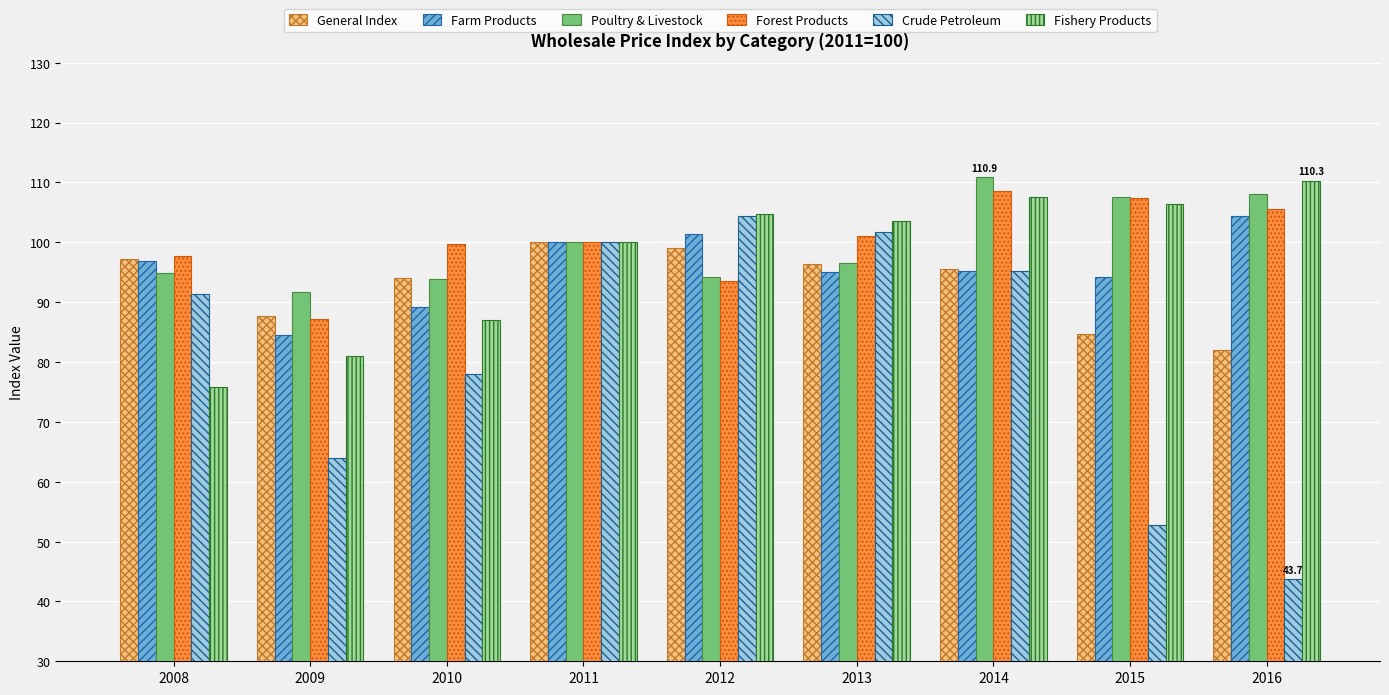

At which label does Farm Products first exceed 95?

2008